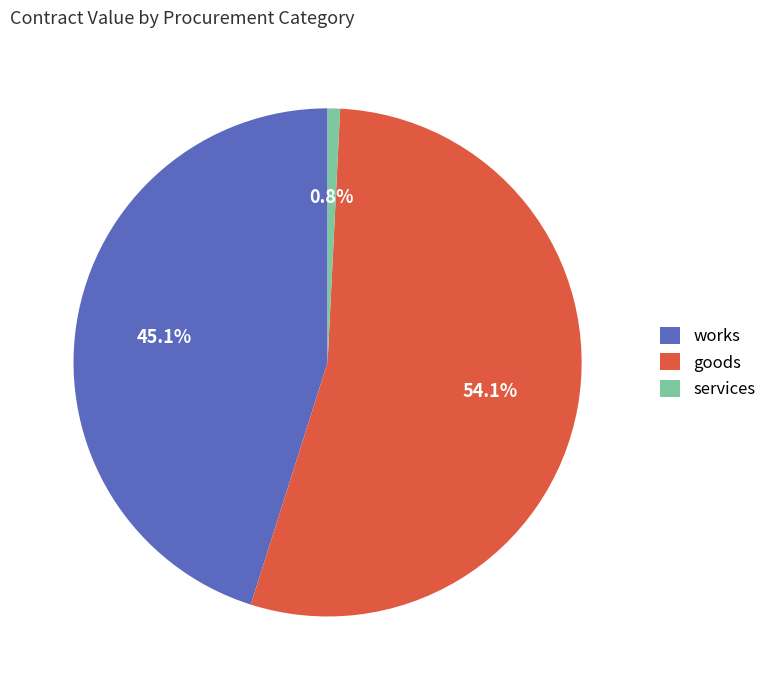

True or false: works accounts for 15% of the total.

False